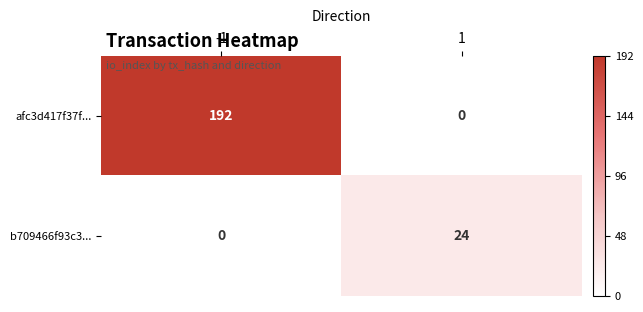

What is the maximum value for afc3d417f37f...?

192